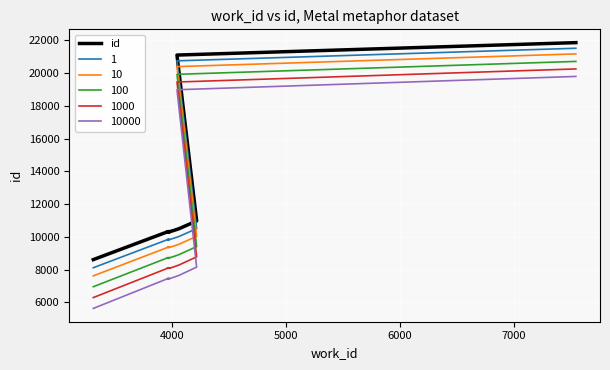

What is the label of the 9th point from the right?

4000